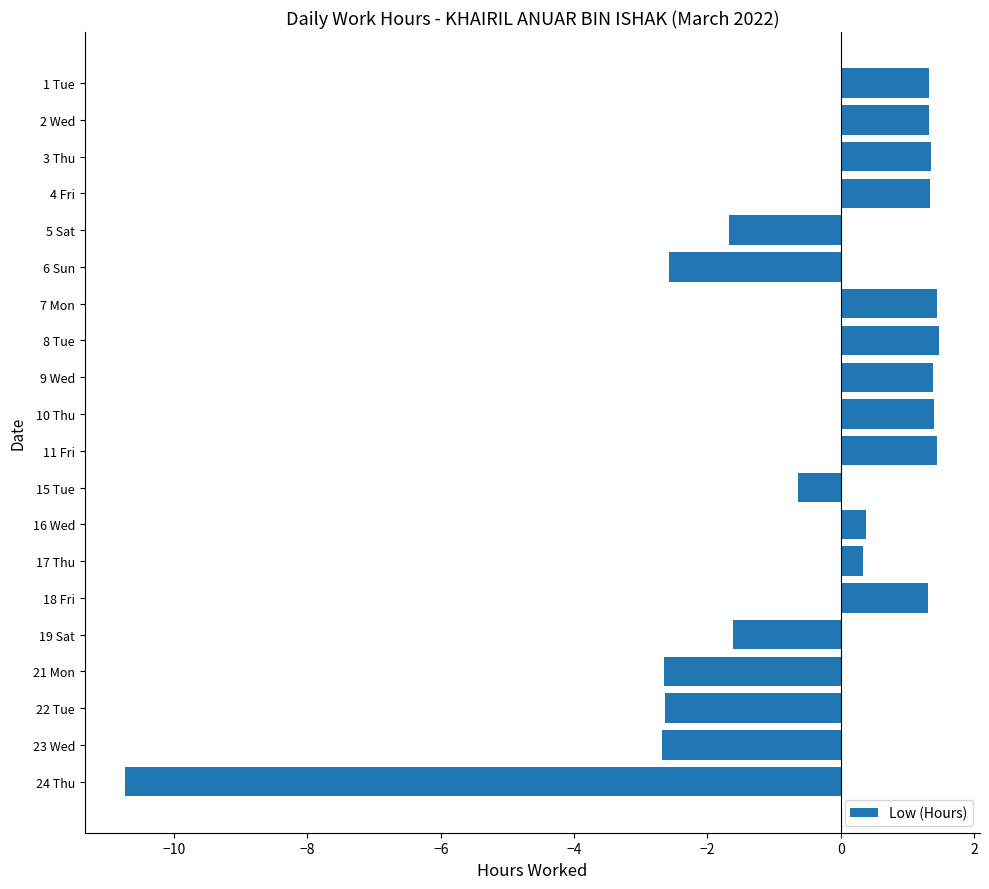

What is the label of the 11th bar from the top?

11 Fri